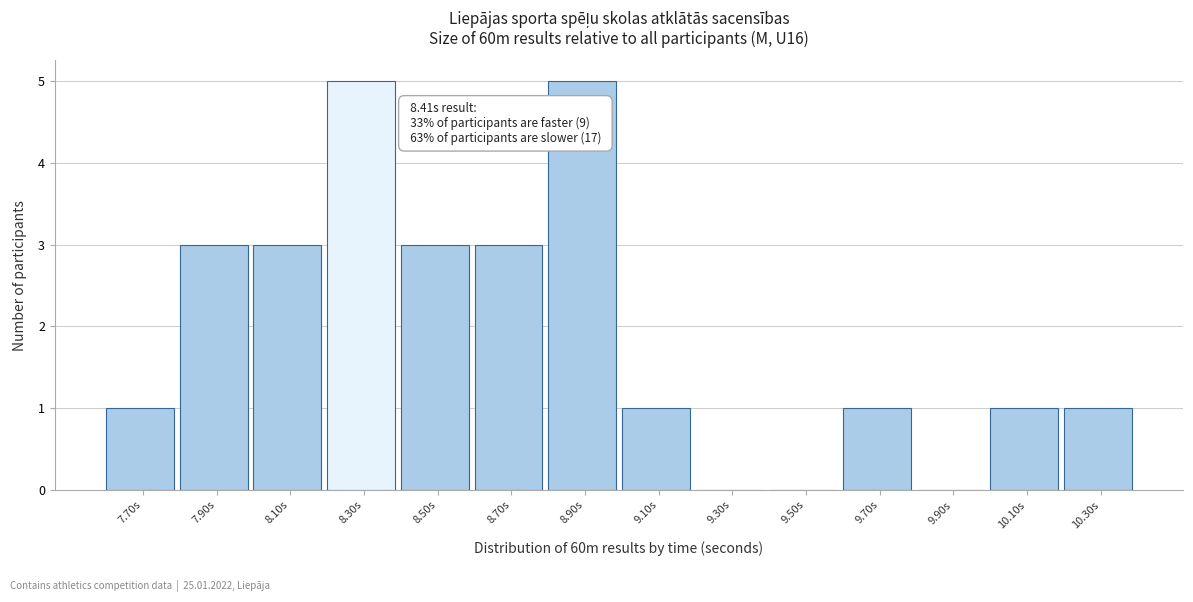

Reading right to left, what are all the values shown in this chart?

10.30s=1	10.10s=1	9.90s=0	9.70s=1	9.50s=0	9.30s=0	9.10s=1	8.90s=5	8.70s=3	8.50s=3	8.30s=5	8.10s=3	7.90s=3	7.70s=1